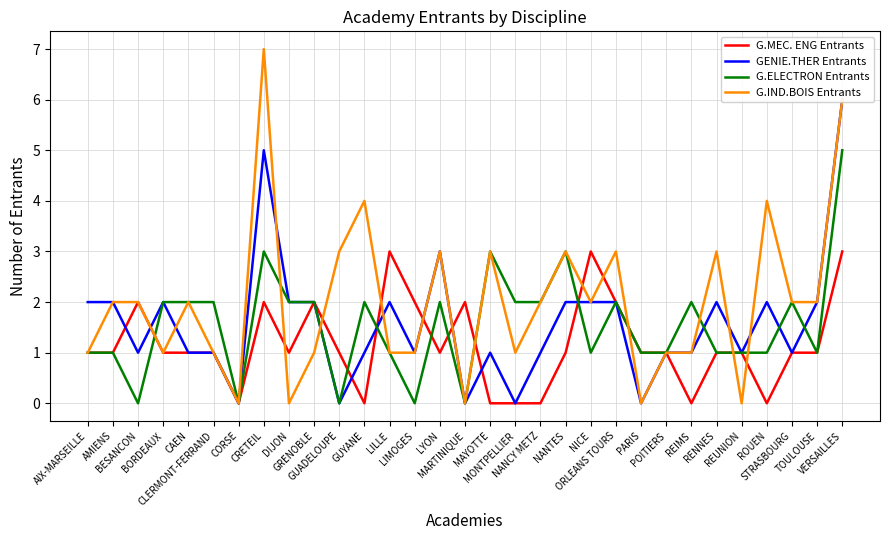

What is the difference between the maximum and minimum values in the GENIE.THER Entrants series?

6